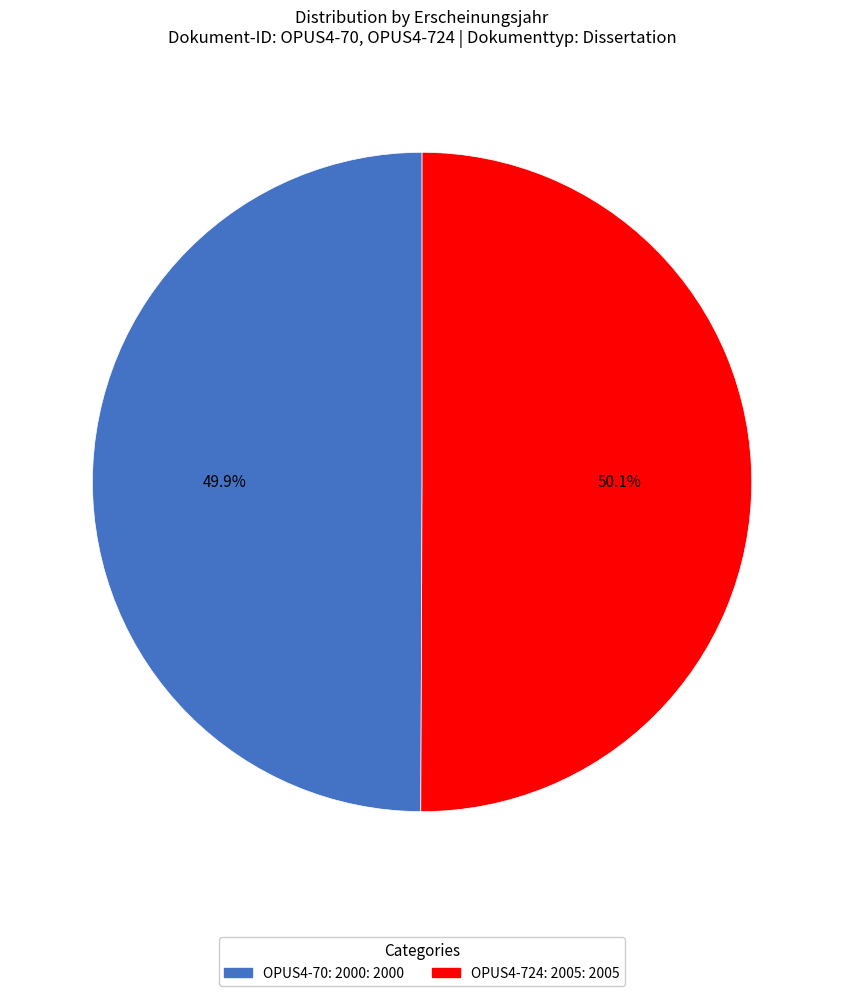

To the nearest percent, what portion does OPUS4-70: 2000 represent?

50%